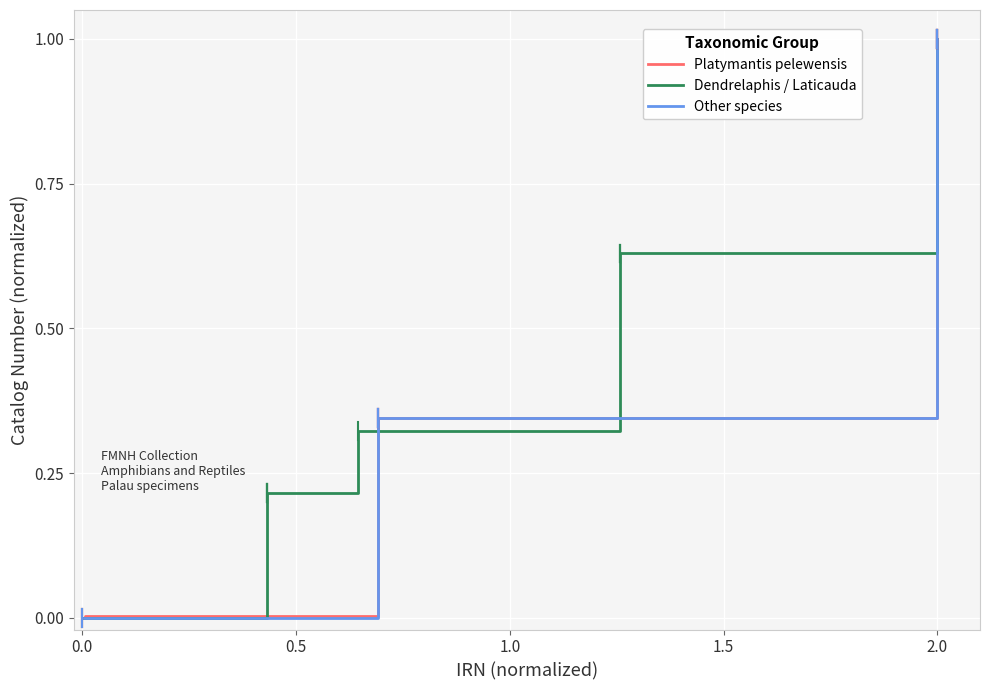

Is it true that Other species equals 0.0 at 0.0?

True